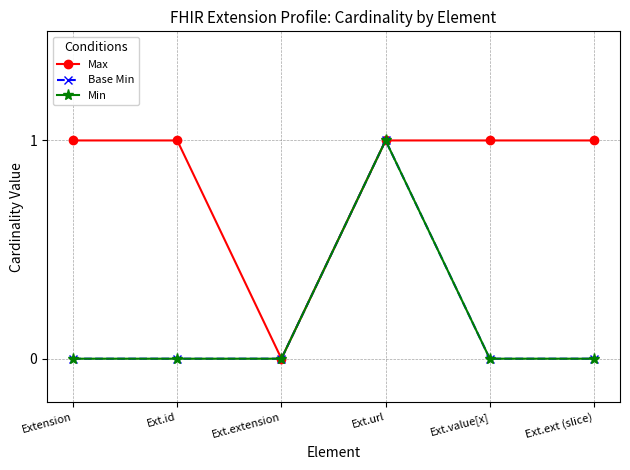

Is this an area chart (filled region under the line)?

No